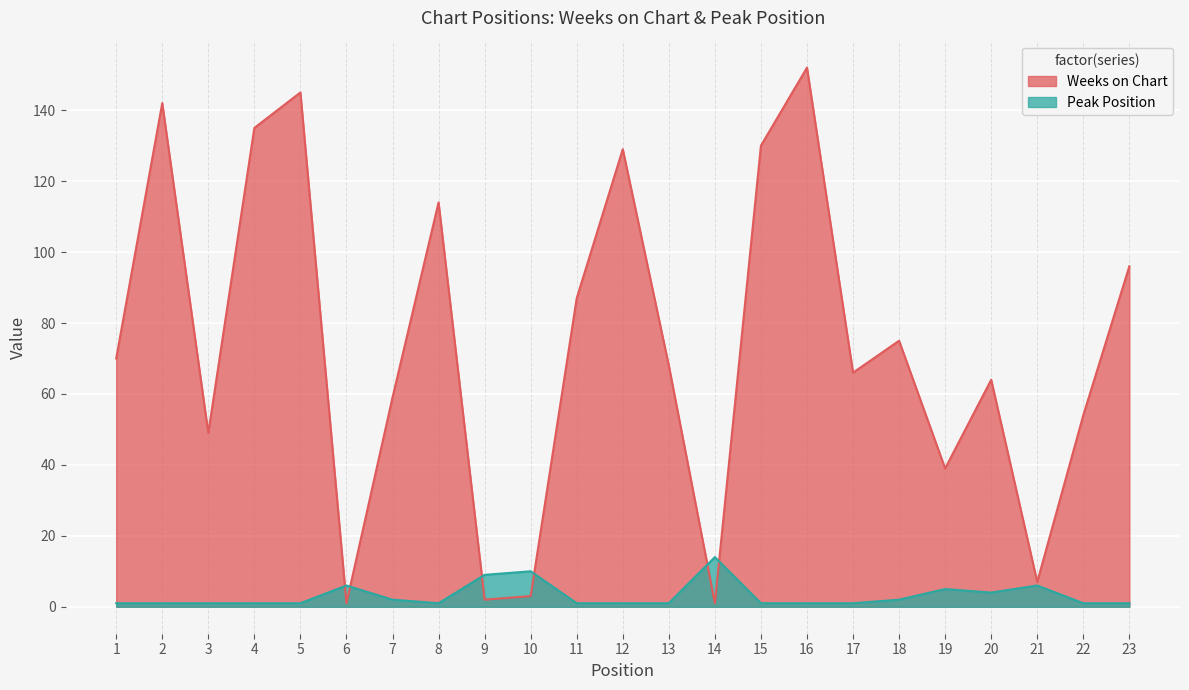

True or false: Weeks on Chart and Peak Position cross at least once.

True